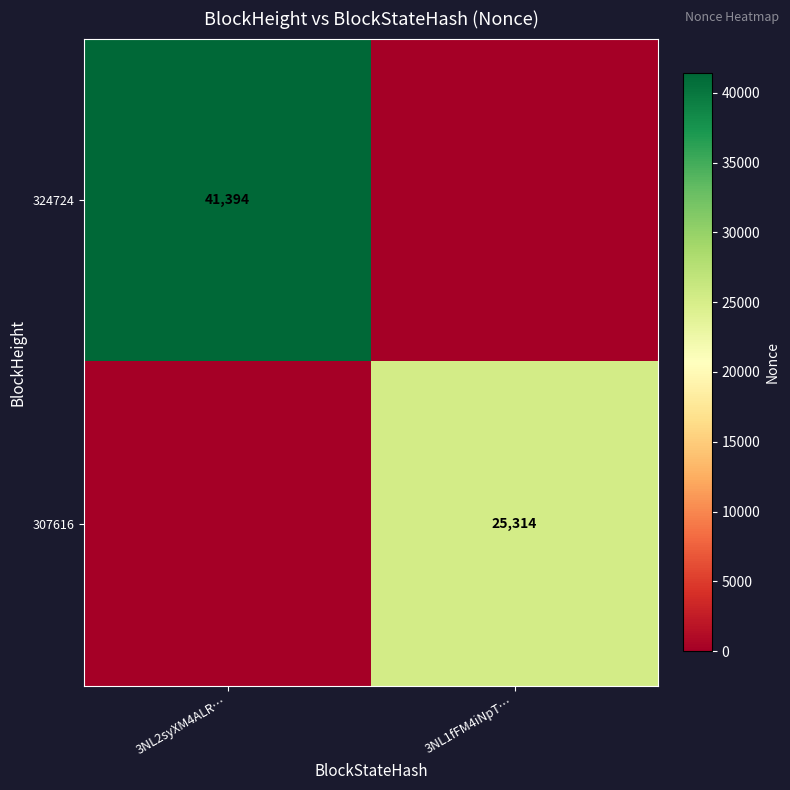

The value of 324724 at 3NL2syXM4ALR… is 13378. True or false?

False